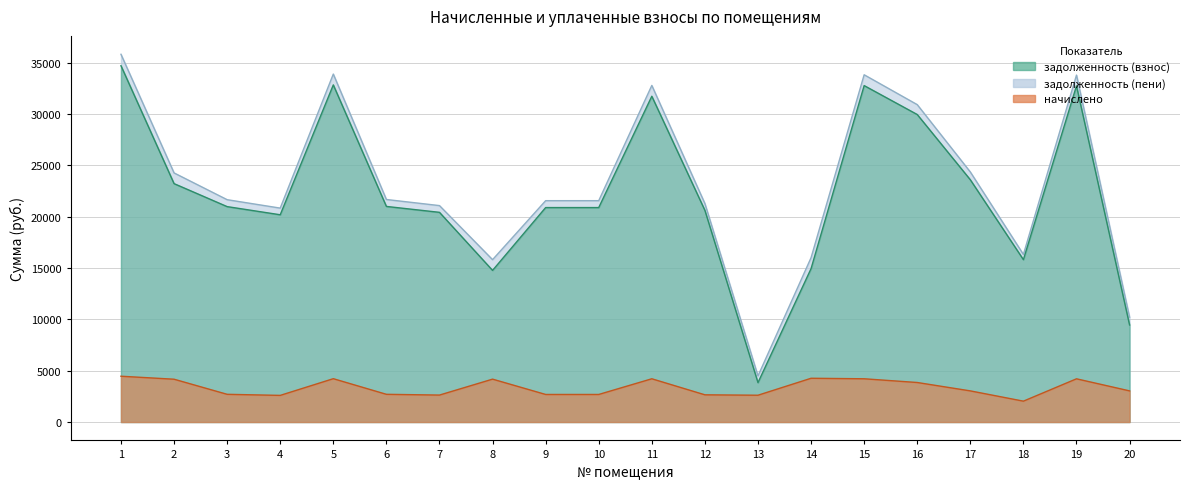

Reading right to left, extract all data points from this chart.

задолженность (взнос): 20=9455.1	19=32741.5	18=15815.4	17=23596.1	16=29951.0	15=32769.2	14=14941.0	13=3837.5	12=20617.4	11=31730.0	10=20888.2	9=20888.2	8=14769.3	7=20424.0	6=20998.8	5=32835.6	4=20186.6	3=20981.1	2=23220.0	1=34703.2
задолженность (пени): 20=10213.5	19=33793.8	18=16323.7	17=24354.5	16=30913.6	15=33822.4	14=16006.6	13=4490.2	12=21280.1	11=32783.1	10=21559.6	9=21559.6	8=15813.6	7=21080.4	6=21673.7	5=33890.9	4=20835.4	3=21655.9	2=24262.5	1=35818.6
начислено: 20=3033.4	19=4209.1	18=2033.2	17=3033.4	16=3850.3	15=4212.7	14=4262.4	13=2610.7	12=2650.6	11=4212.7	10=2685.4	9=2685.4	8=4177.2	7=2625.6	6=2699.5	5=4221.2	4=2595.1	3=2699.5	2=4170.0	1=4461.4